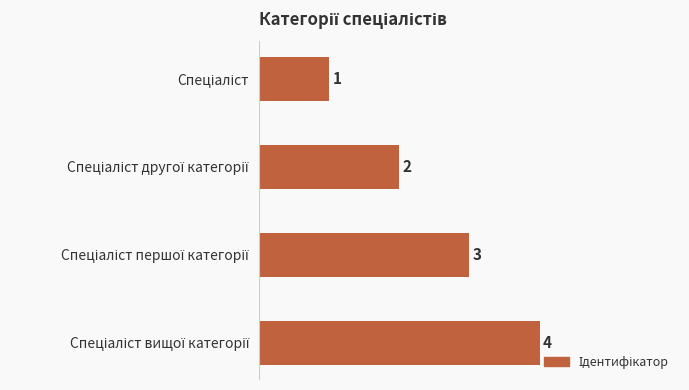

What is the sum of all values?

10